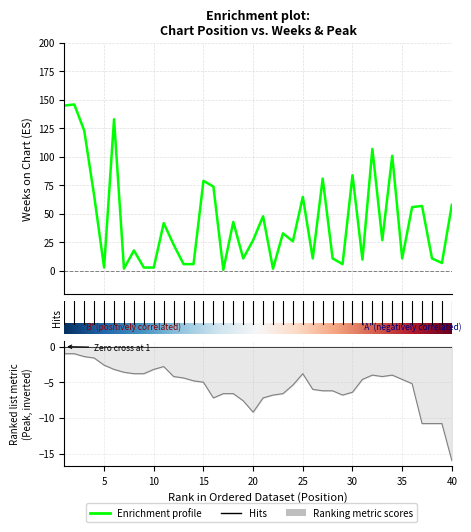

How many points are higher than both their immediate neighbors (excluding endpoints)?

14